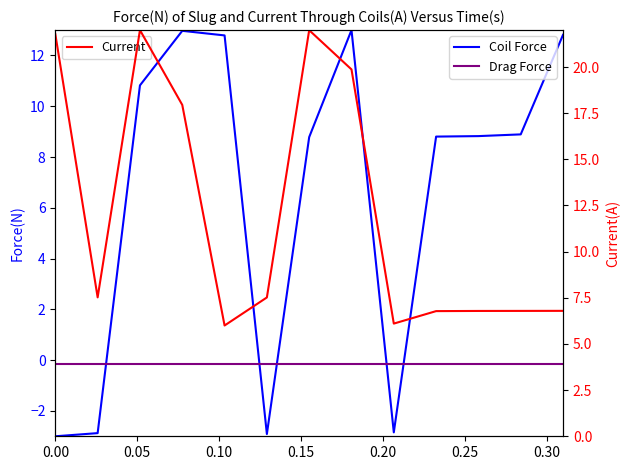

Is the value of Coil Force at 0.15 greater than the value of Current at 0.05?

Yes